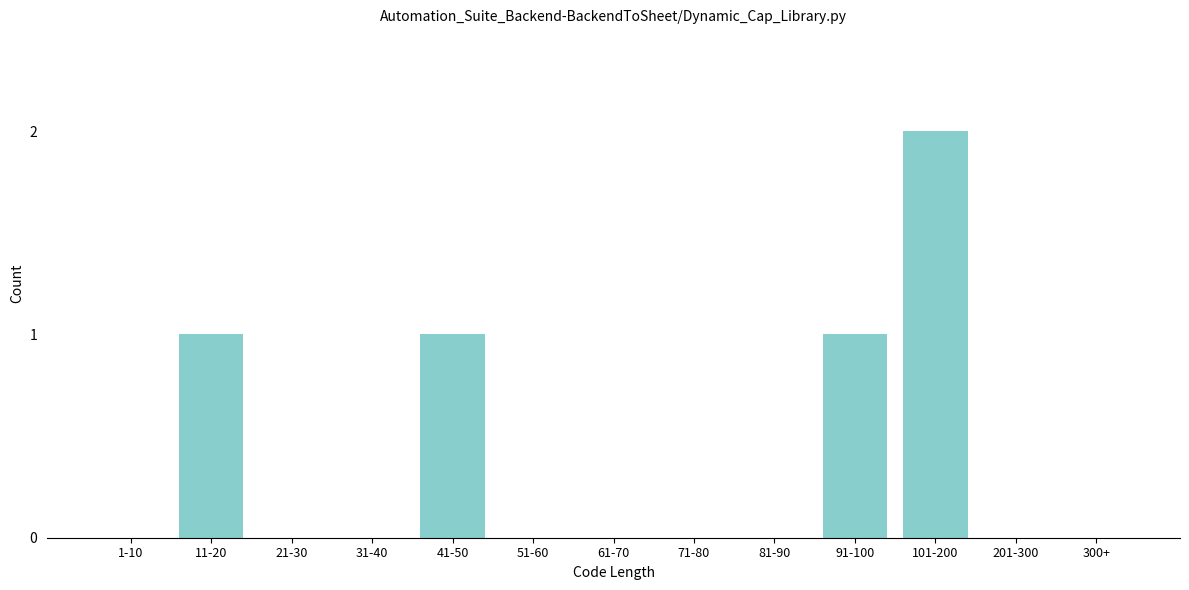

Reading left to right, what are all the values shown in this chart?

1-10=0	11-20=1	21-30=0	31-40=0	41-50=1	51-60=0	61-70=0	71-80=0	81-90=0	91-100=1	101-200=2	201-300=0	300+=0